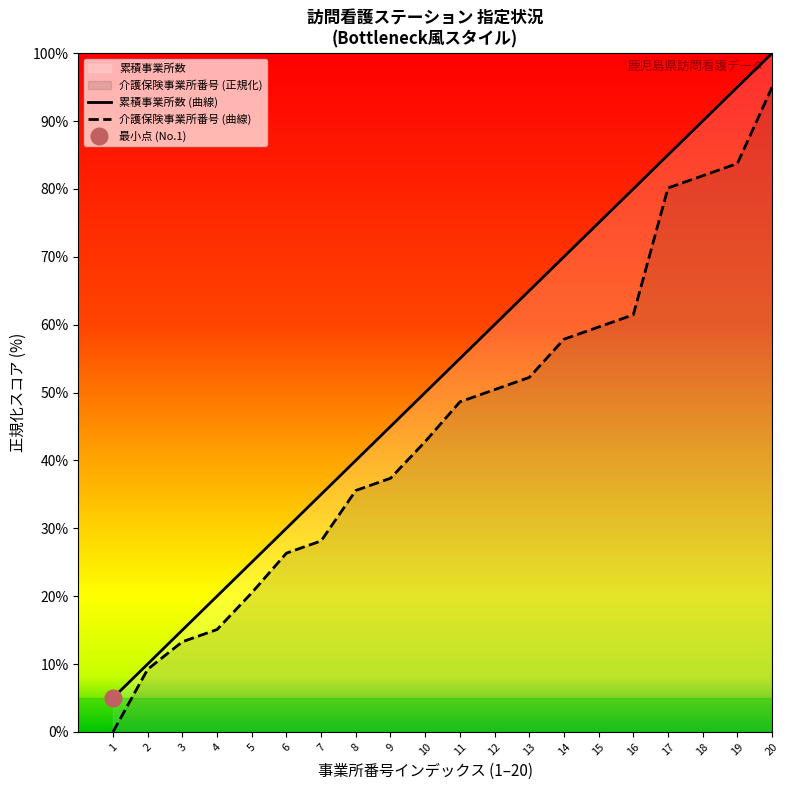

Which series has the largest total across all categories?

累積事業所数